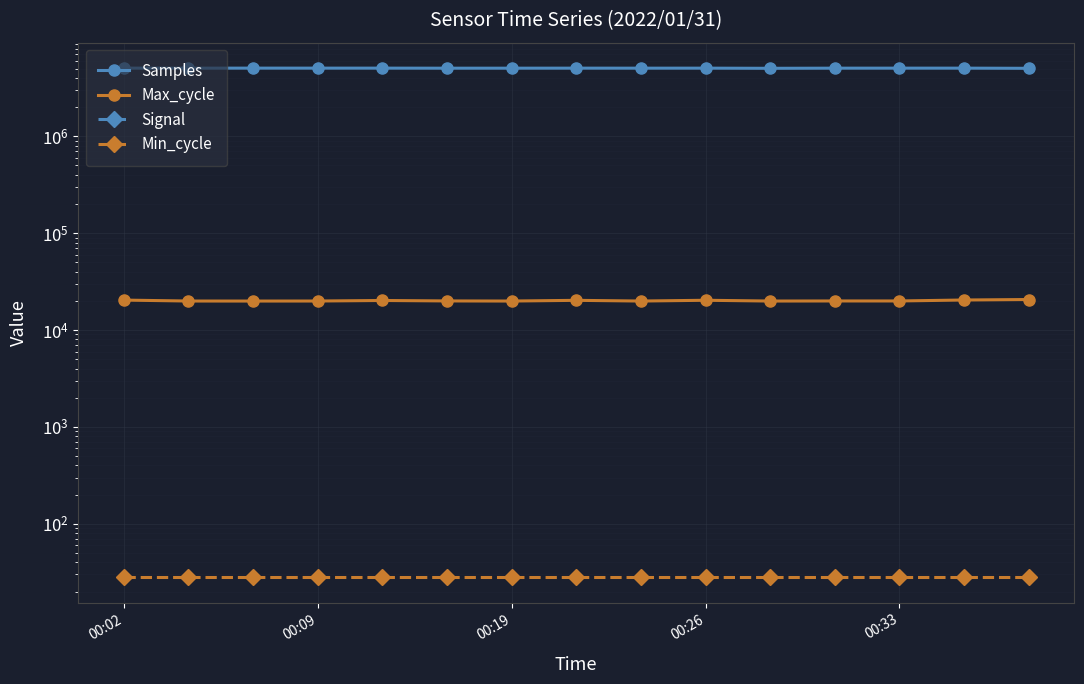

What is the average value of the Samples series?

5043361